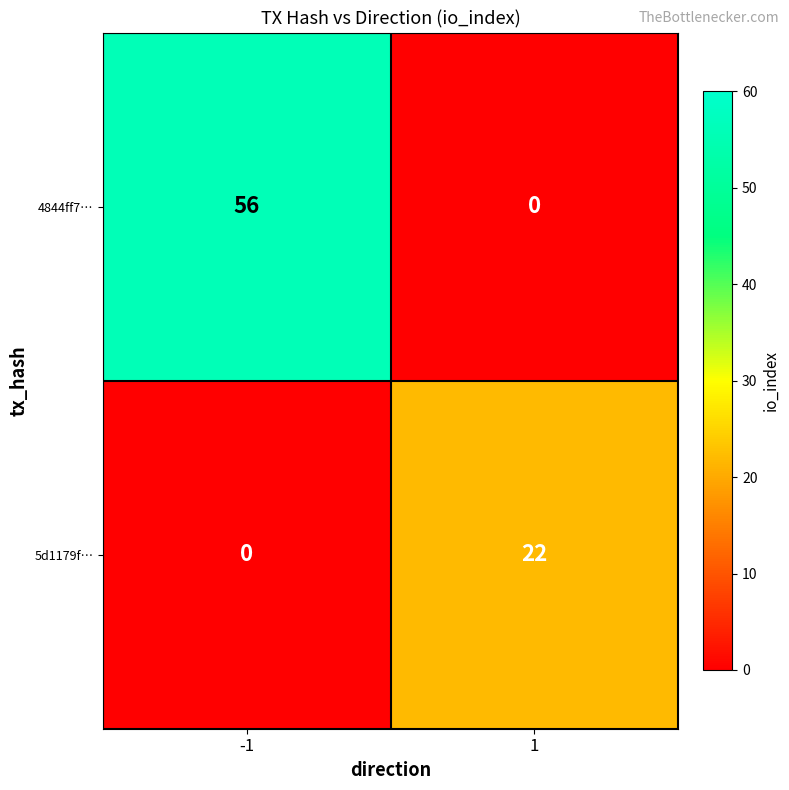

Between -1 and 1, which series saw the biggest shift?

4844ff7…